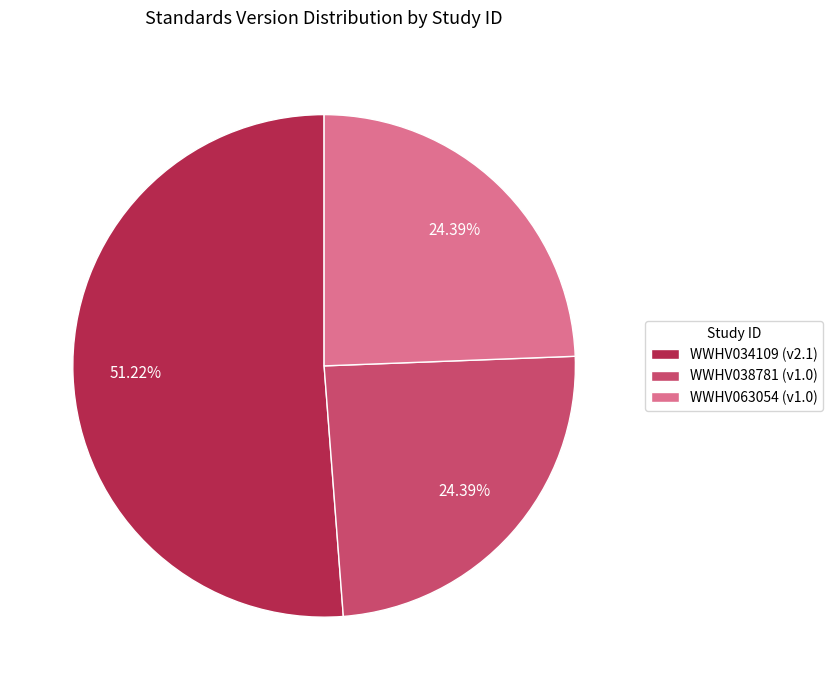

Do WWHV063054 (v1.0) and WWHV034109 (v2.1) together represent more than half of the pie?

Yes